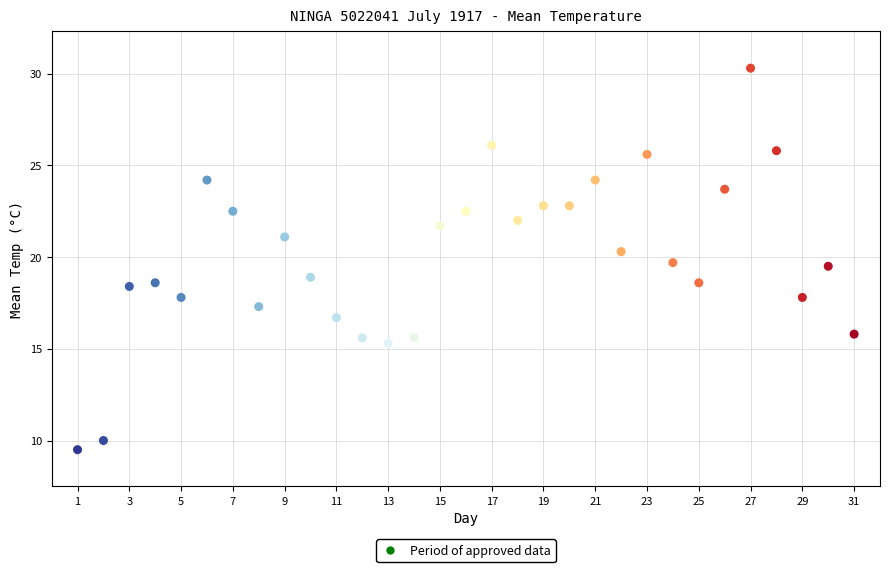

What is the range of X values (max minus min)?

30.0